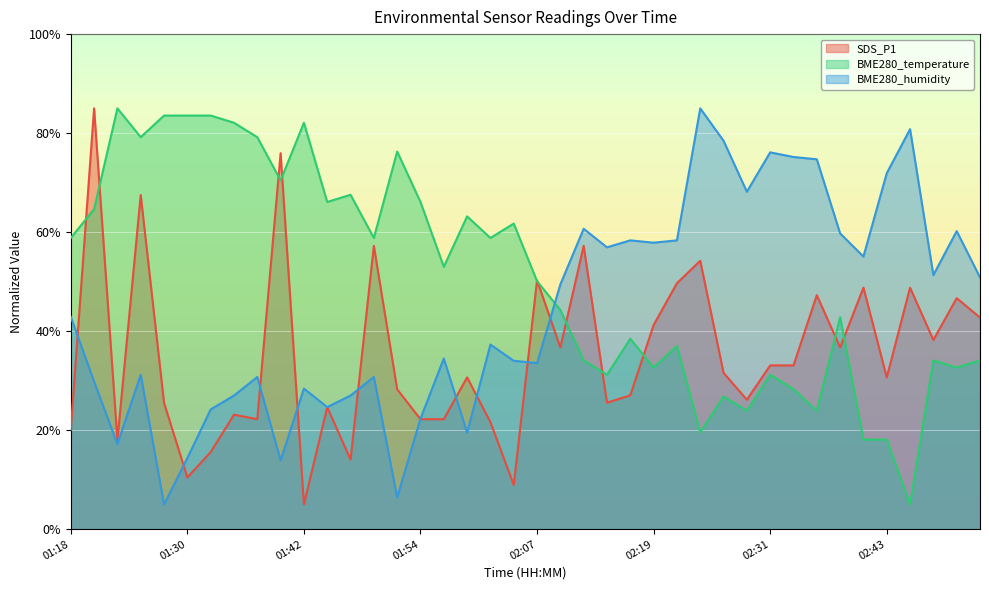

Reading left to right, list all the values displayed in this chart.

SDS_P1: 01:18=20.1	01:20=85.0	01:23=18.0	01:25=67.5	01:27=25.5	01:30=10.4	01:32=15.6	01:35=23.1	01:37=22.2	01:40=75.9	01:42=5.0	01:45=24.6	01:47=14.1	01:49=57.2	01:52=28.2	01:54=22.2	01:57=22.2	01:59=30.7	02:02=21.6	02:04=8.9	02:07=50.3	02:09=36.7	02:12=57.2	02:14=25.5	02:16=27.0	02:19=41.2	02:21=49.7	02:24=54.2	02:26=31.6	02:29=26.1	02:31=33.1	02:33=33.1	02:36=47.3	02:38=36.7	02:41=48.8	02:43=30.7	02:46=48.8	02:48=38.2	02:50=46.7	02:53=42.7
BME280_temperature: 01:18=58.8	01:20=64.6	01:23=85.0	01:25=79.2	01:27=83.5	01:30=83.5	01:32=83.5	01:35=82.1	01:37=79.2	01:40=70.5	01:42=82.1	01:45=66.1	01:47=67.5	01:49=58.8	01:52=76.3	01:54=66.1	01:57=53.0	01:59=63.2	02:02=58.8	02:04=61.7	02:07=50.1	02:09=44.3	02:12=34.1	02:14=31.2	02:16=38.5	02:19=32.6	02:21=37.0	02:24=19.5	02:26=26.8	02:29=23.9	02:31=31.2	02:33=28.3	02:36=23.9	02:38=42.8	02:41=18.1	02:43=18.1	02:46=5.0	02:48=34.1	02:50=32.6	02:53=34.1
BME280_humidity: 01:18=42.9	01:20=29.8	01:23=17.2	01:25=31.2	01:27=5.0	01:30=14.4	01:32=24.2	01:35=27.0	01:37=30.7	01:40=13.9	01:42=28.4	01:45=24.6	01:47=27.0	01:49=30.7	01:52=6.4	01:54=22.3	01:57=34.5	01:59=19.5	02:02=37.3	02:04=34.0	02:07=33.5	02:09=49.4	02:12=60.7	02:14=56.9	02:16=58.3	02:19=57.9	02:21=58.3	02:24=85.0	02:26=78.5	02:29=68.2	02:31=76.1	02:33=75.2	02:36=74.7	02:38=59.7	02:41=55.1	02:43=71.9	02:46=80.8	02:48=51.3	02:50=60.2	02:53=50.8